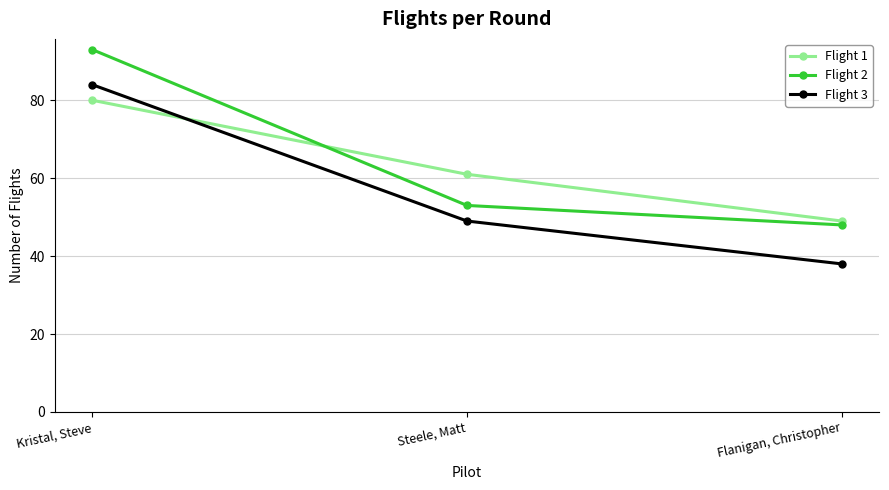

List the labels in order of Flight 3 value, smallest first.

Flanigan, Christopher, Steele, Matt, Kristal, Steve